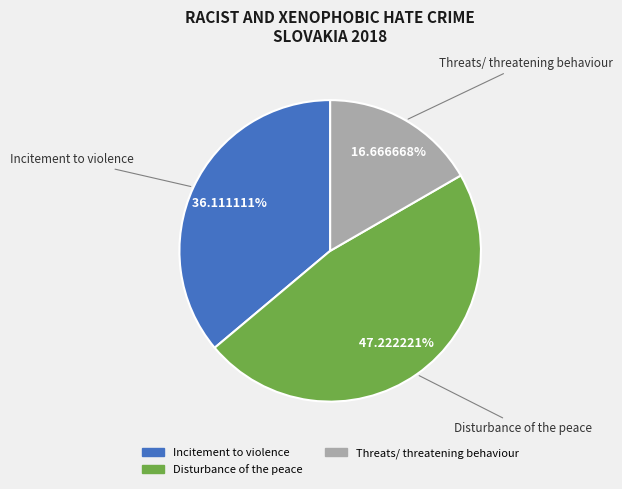

To the nearest percent, what is the difference between the largest and smallest slice percentages?

31%